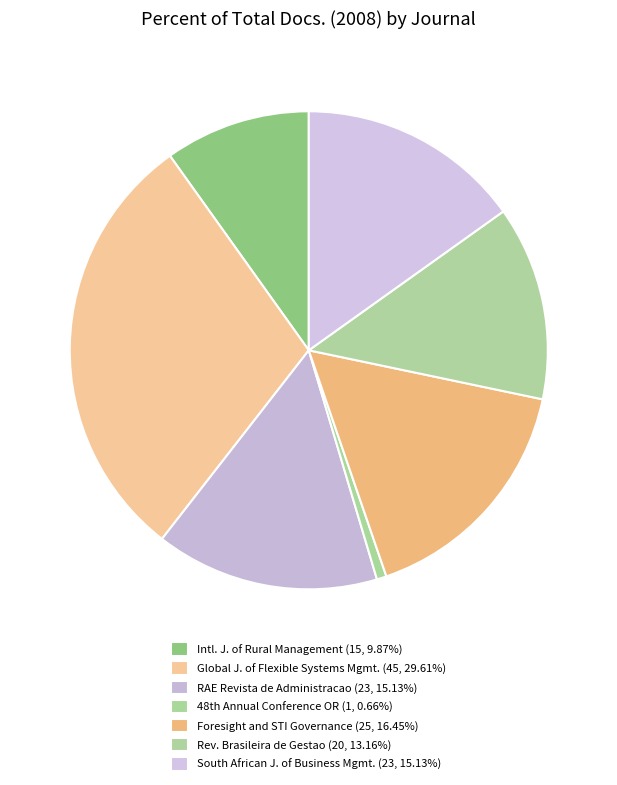

Is there a majority slice in this chart?

No